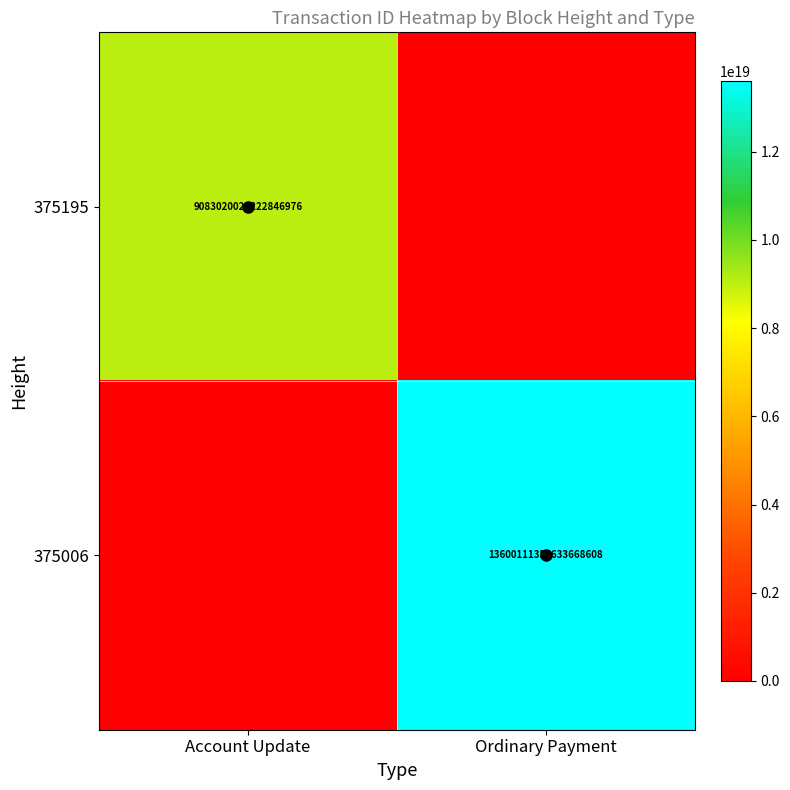

Which series changed the most between Account Update and Ordinary Payment?

375006